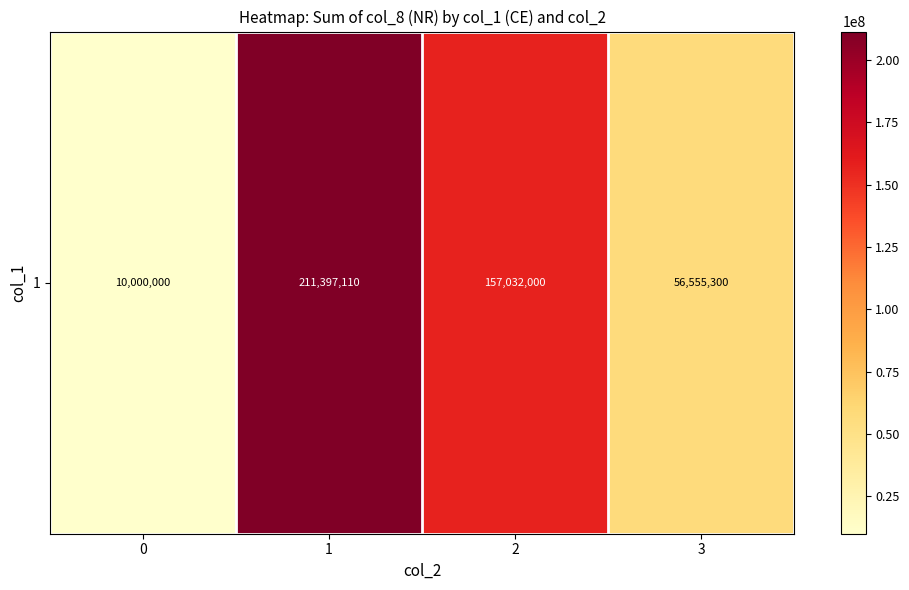

What is the difference between the values at 0 and 3?

46555300